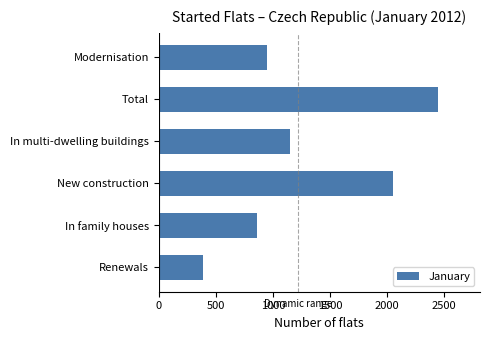

True or false: the data shows 391 at Renewals.

True